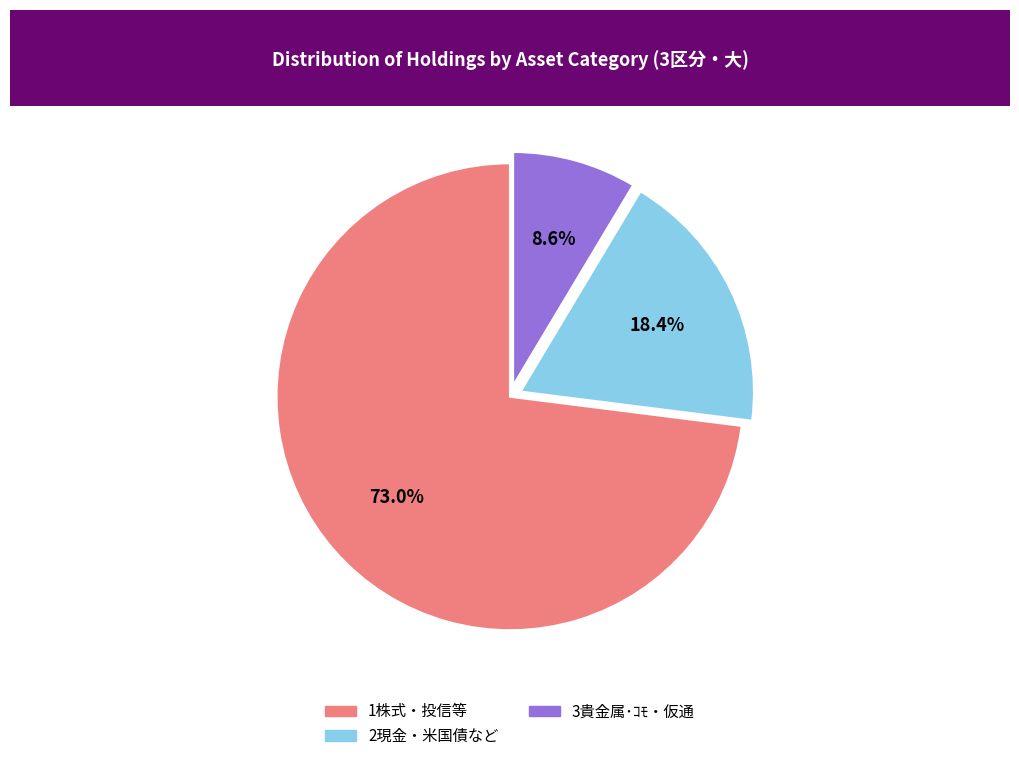

Is it true that 1株式・投信等 is 78% of the pie?

False